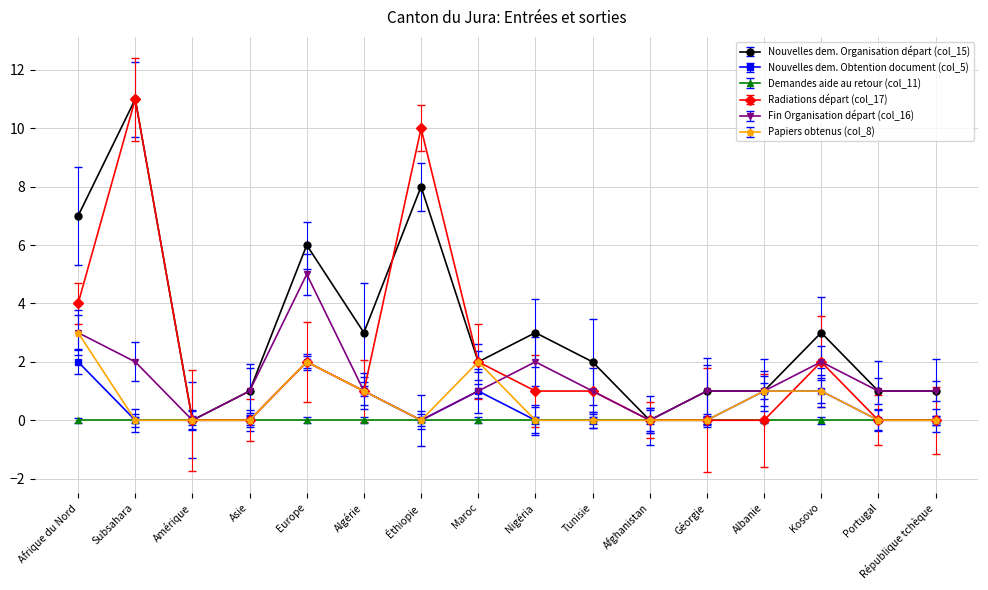

Which series has the largest total across all categories?

Nouvelles dem. Organisation départ (col_15)